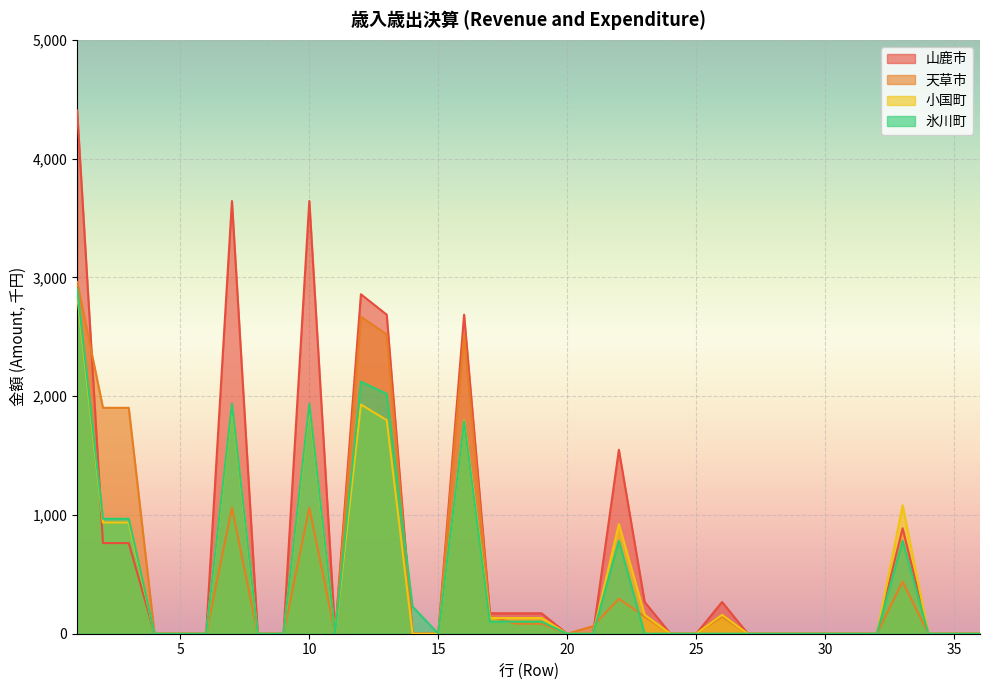

List the labels in order of 小国町 value, smallest first.

4, 5, 6, 8, 9, 11, 14, 15, 20, 21, 24, 25, 27, 28, 29, 30, 31, 32, 34, 35, 36, 17, 18, 19, 23, 26, 22, 2, 3, 33, 13, 16, 7, 10, 12, 1